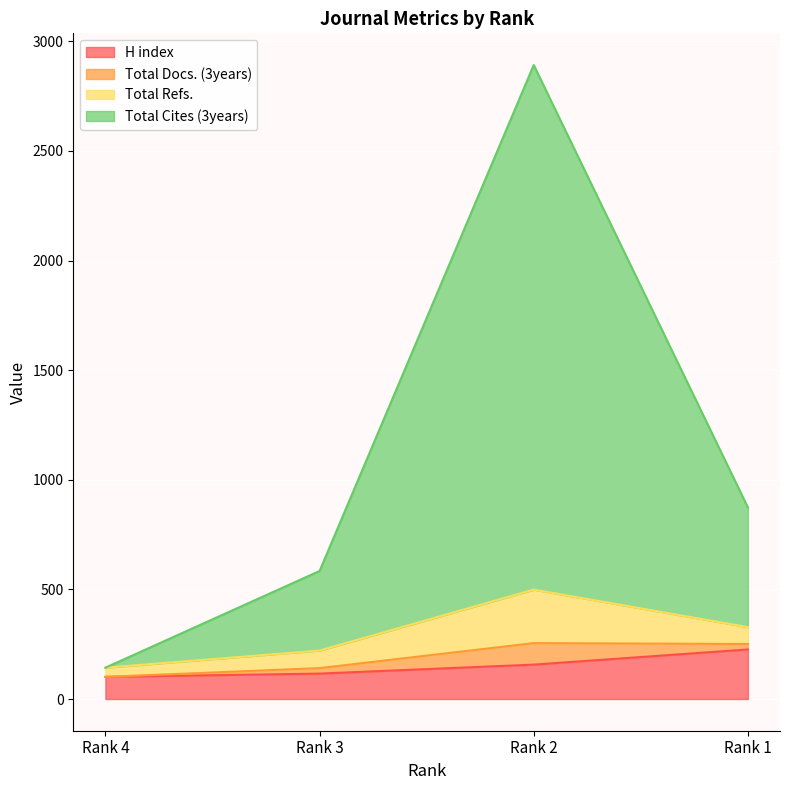

True or false: H index and Total Docs. (3years) cross at least once.

False